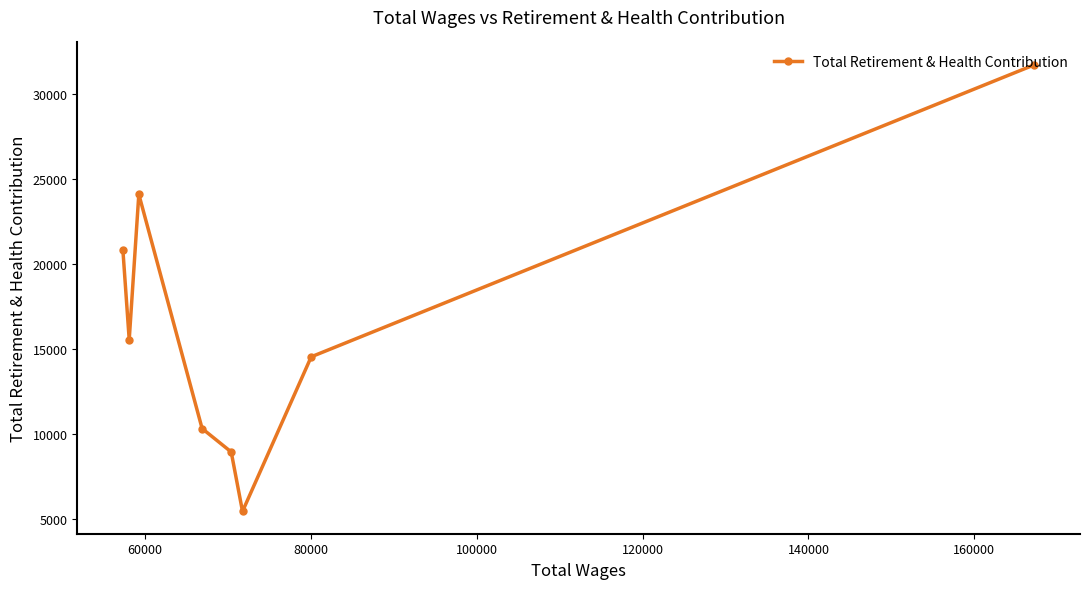

Reading right to left, what are all the values shown in this chart?

31703	14538	5452	8945	10323	24090	15544	20845